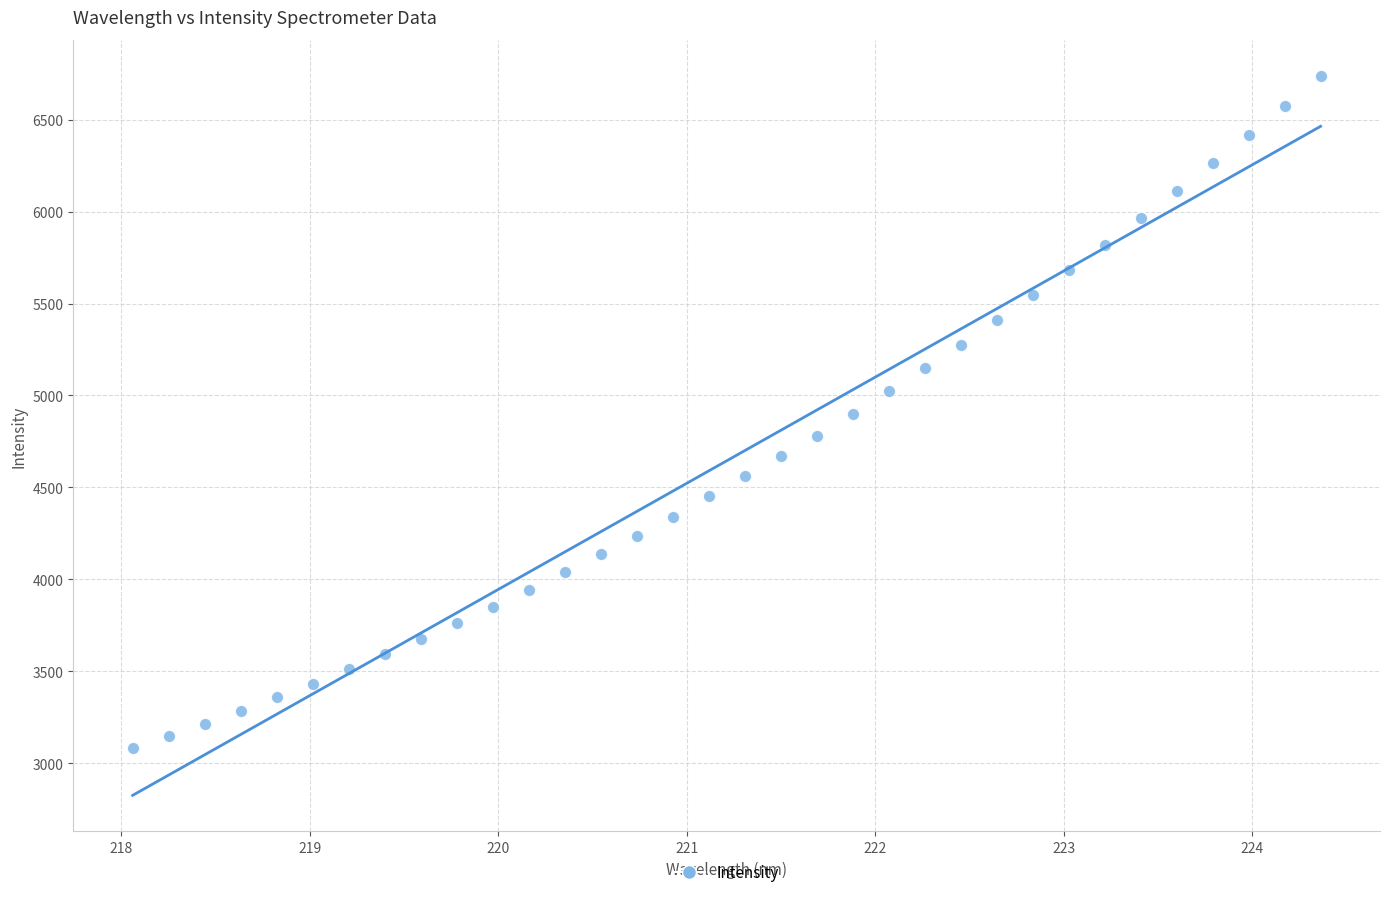

What is the range of Y values (max minus min)?

3658.6